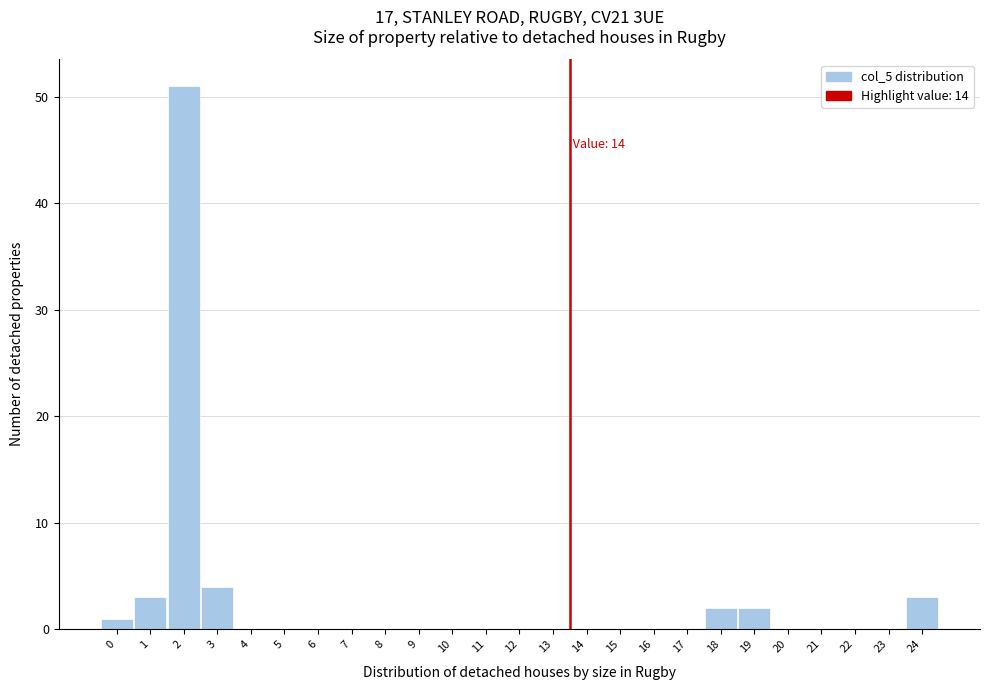

Reading left to right, what are all the values shown in this chart?

0=1	1=3	2=51	3=4	4=0	5=0	6=0	7=0	8=0	9=0	10=0	11=0	12=0	13=0	14=0	15=0	16=0	17=0	18=2	19=2	20=0	21=0	22=0	23=0	24=3